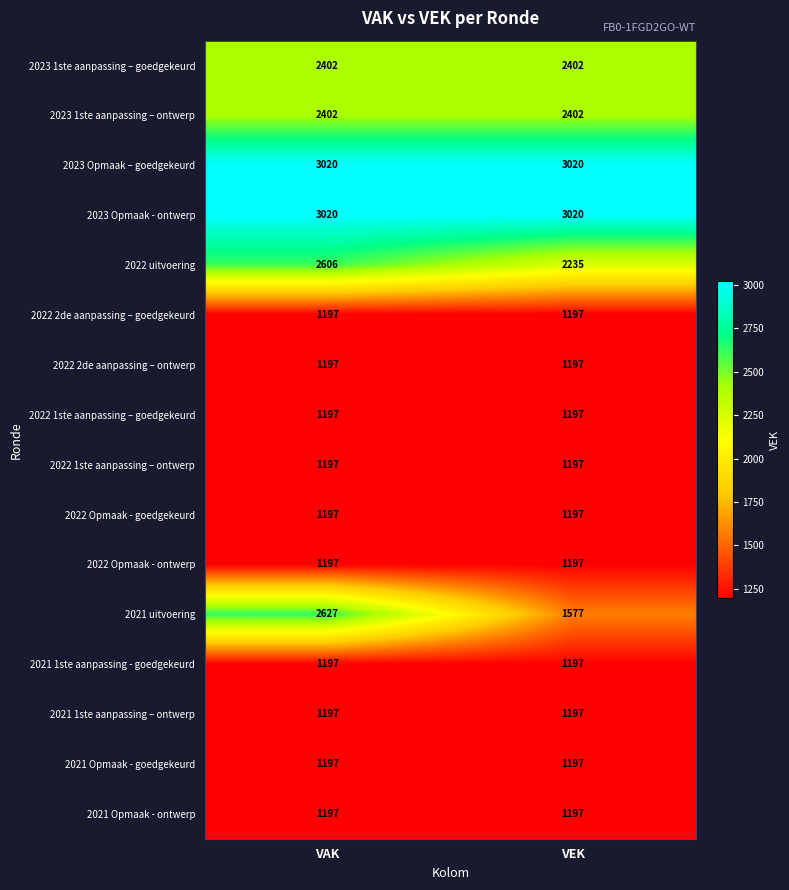

What is the spread (max minus min) of values at VAK?

1823